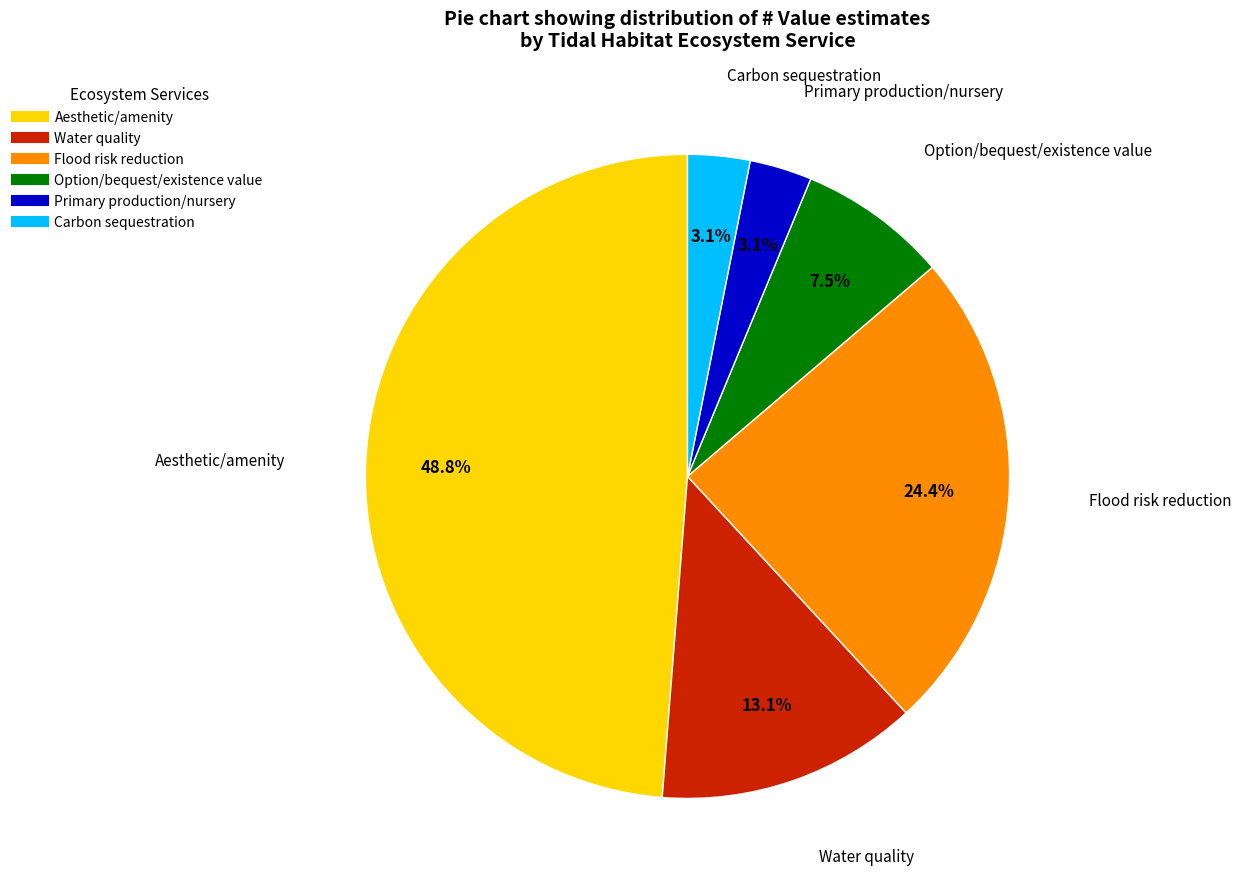

Do Carbon sequestration and Option/bequest/existence value together represent more than half of the pie?

No